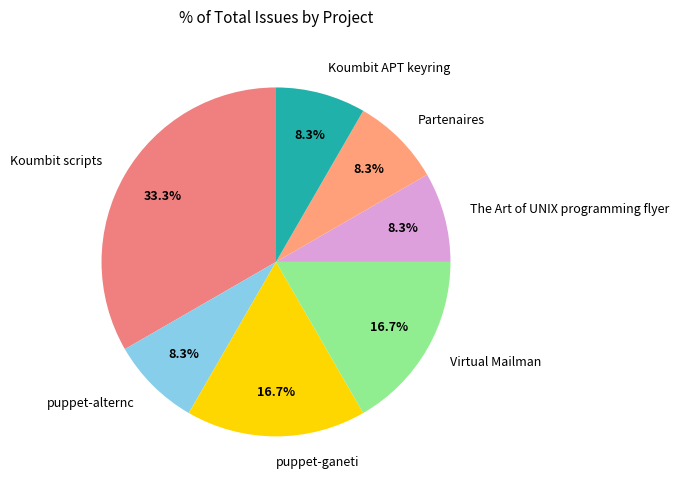

How many slices are in this pie chart?

7